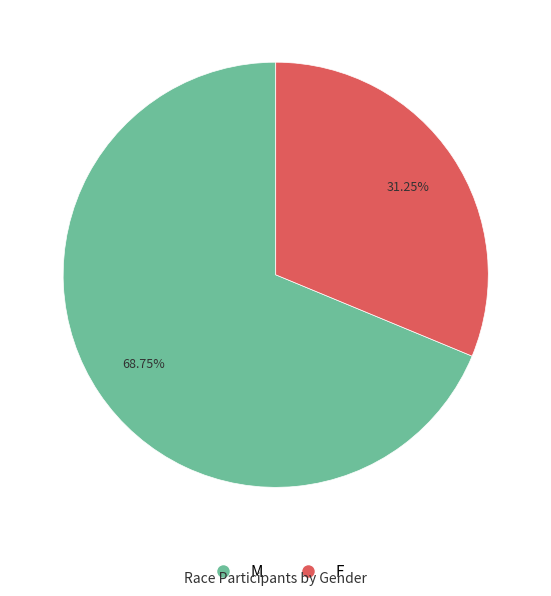

How many segments does this pie chart have?

2